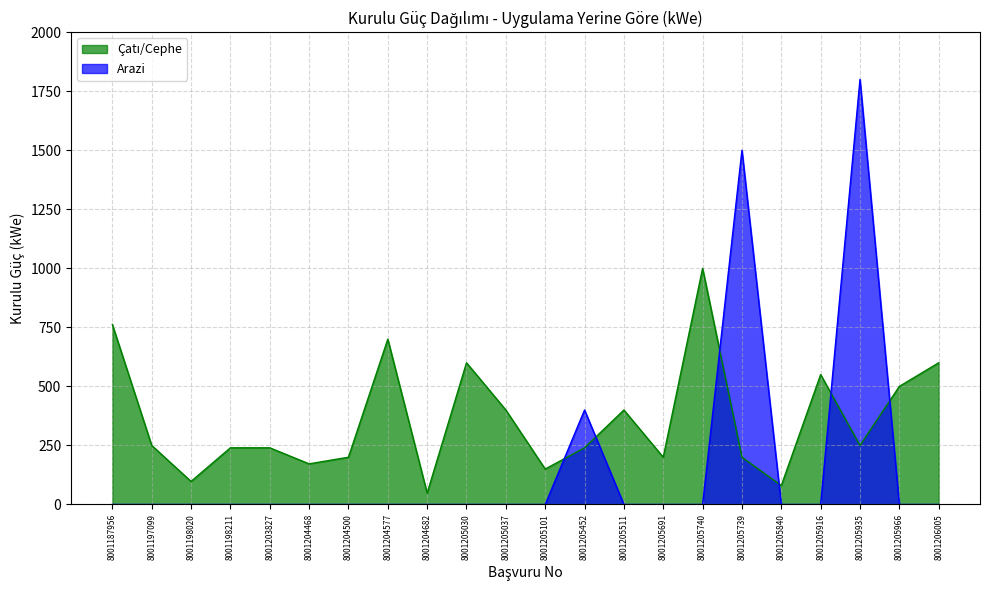

Which has a higher value, 8001204500 or 8001203827?

8001203827